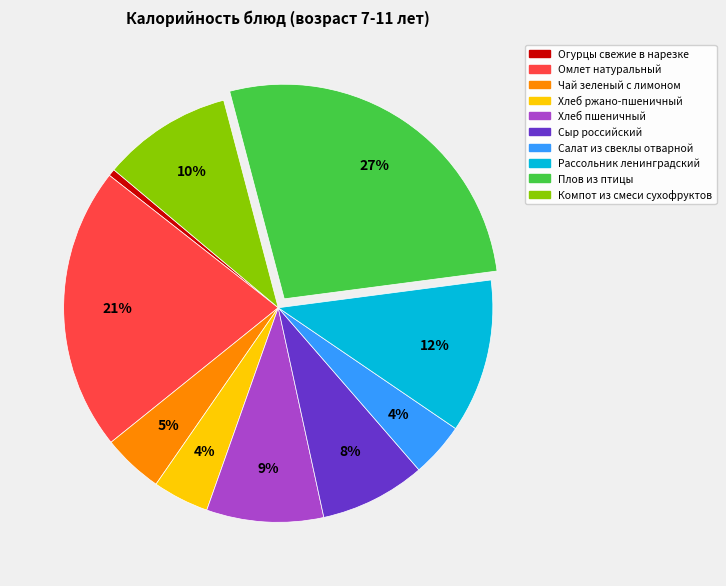

To the nearest percent, what portion does Компот из смеси сухофруктов represent?

10%